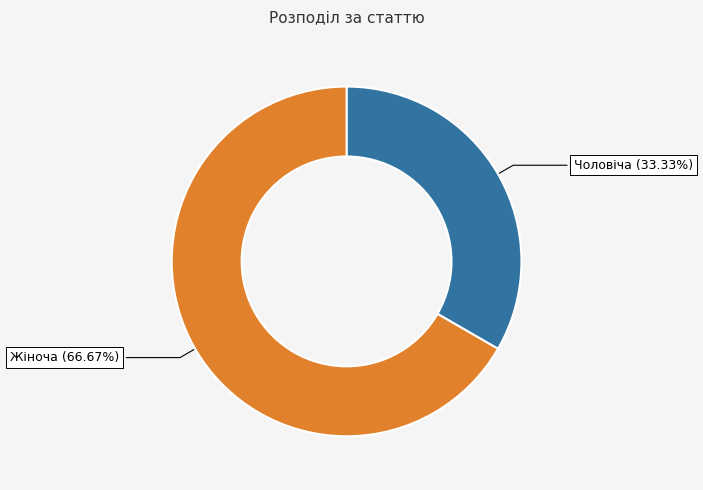

Is there any slice that represents more than half of the pie?

Yes